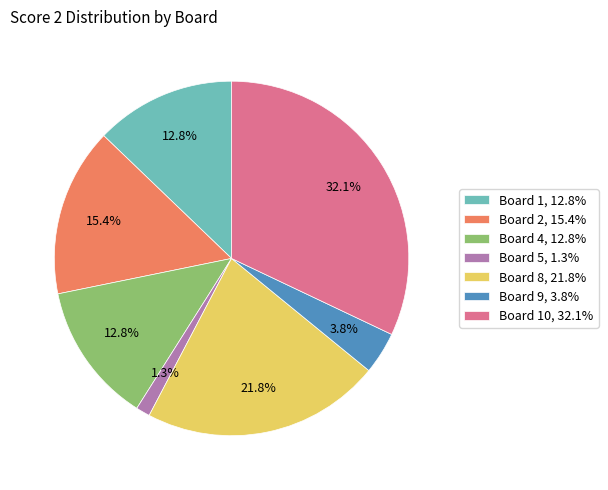

To the nearest percent, what is the average slice percentage?

14%